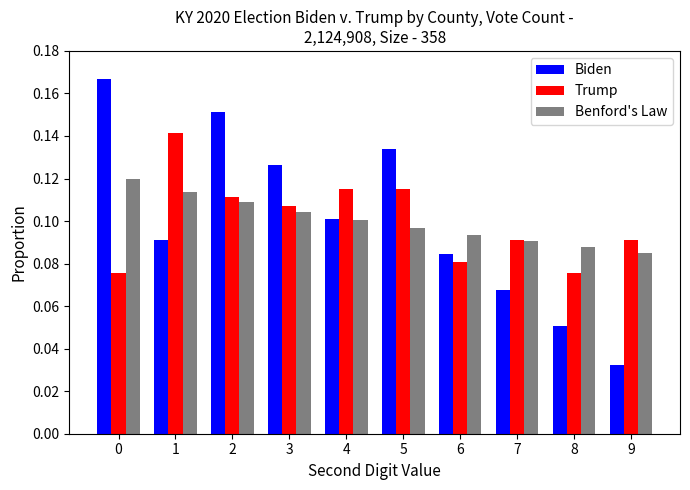

Is it true that Benford's Law equals 0.2 at 3?

False